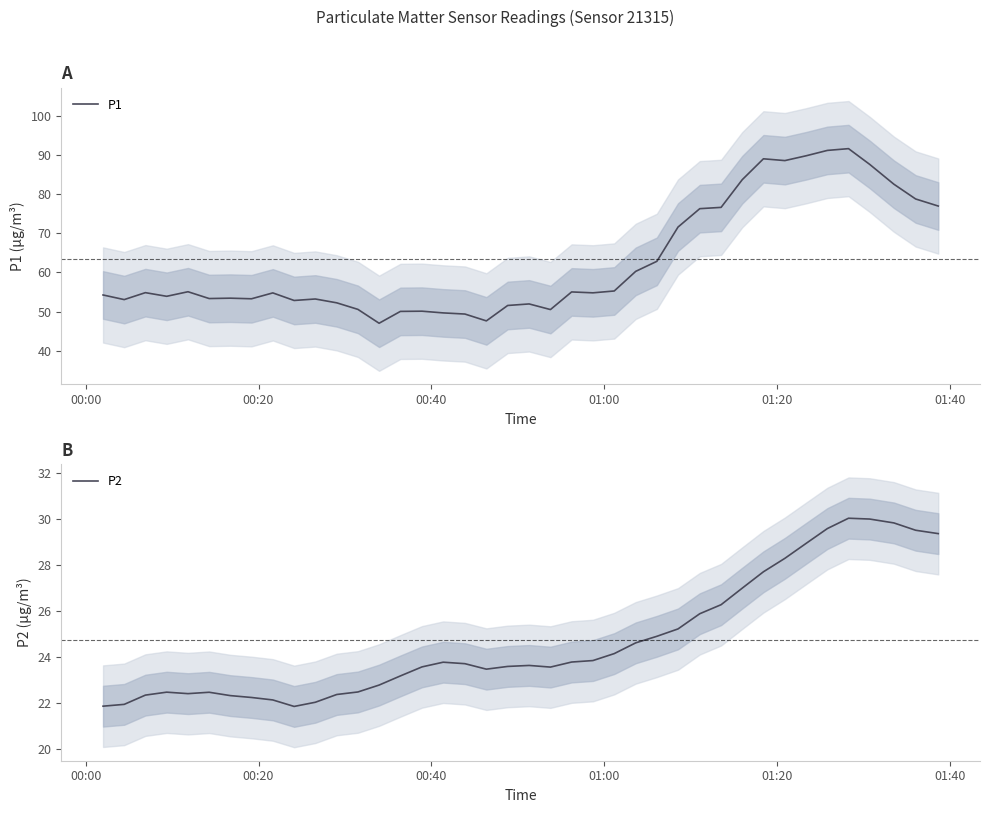

True or false: P2 and P1 cross at least once.

False